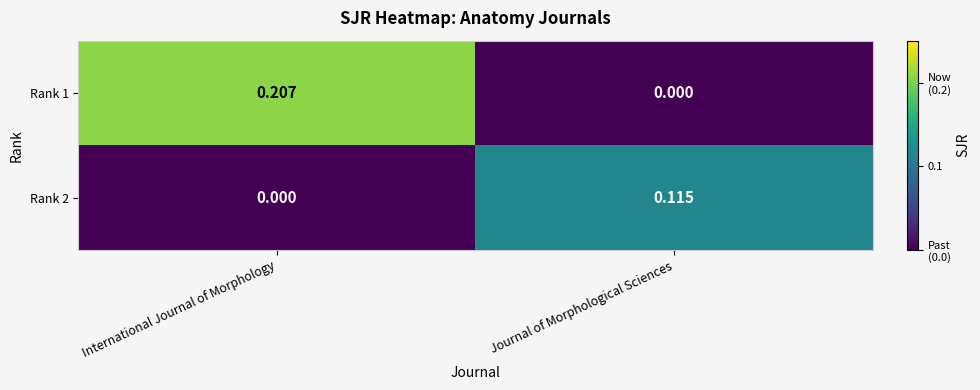

At which label does Rank 1 reach its peak?

International Journal of Morphology